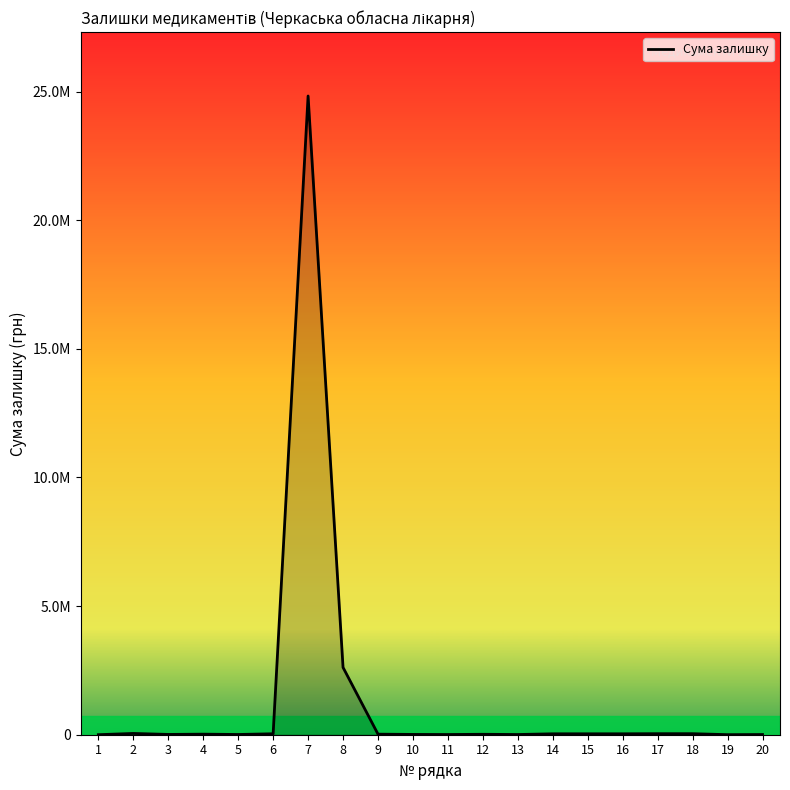

Is this an area chart (filled region under the line)?

Yes